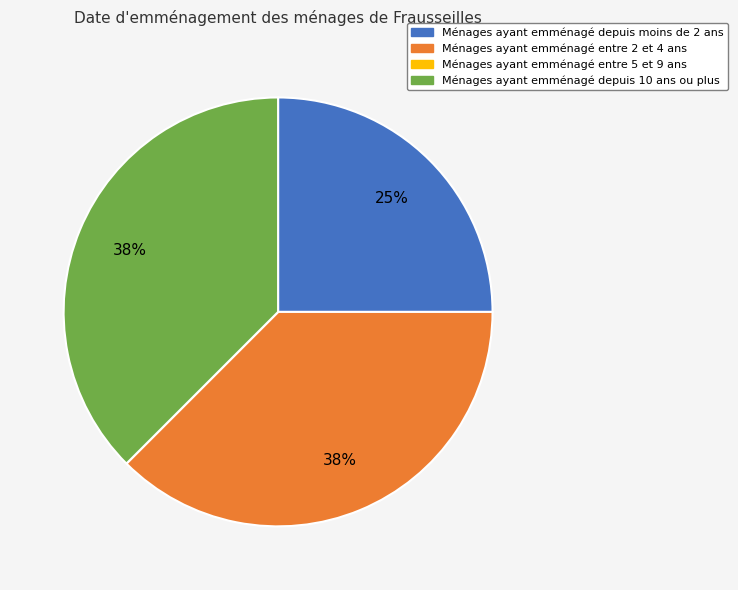

To the nearest percent, what is the average slice percentage?

25%